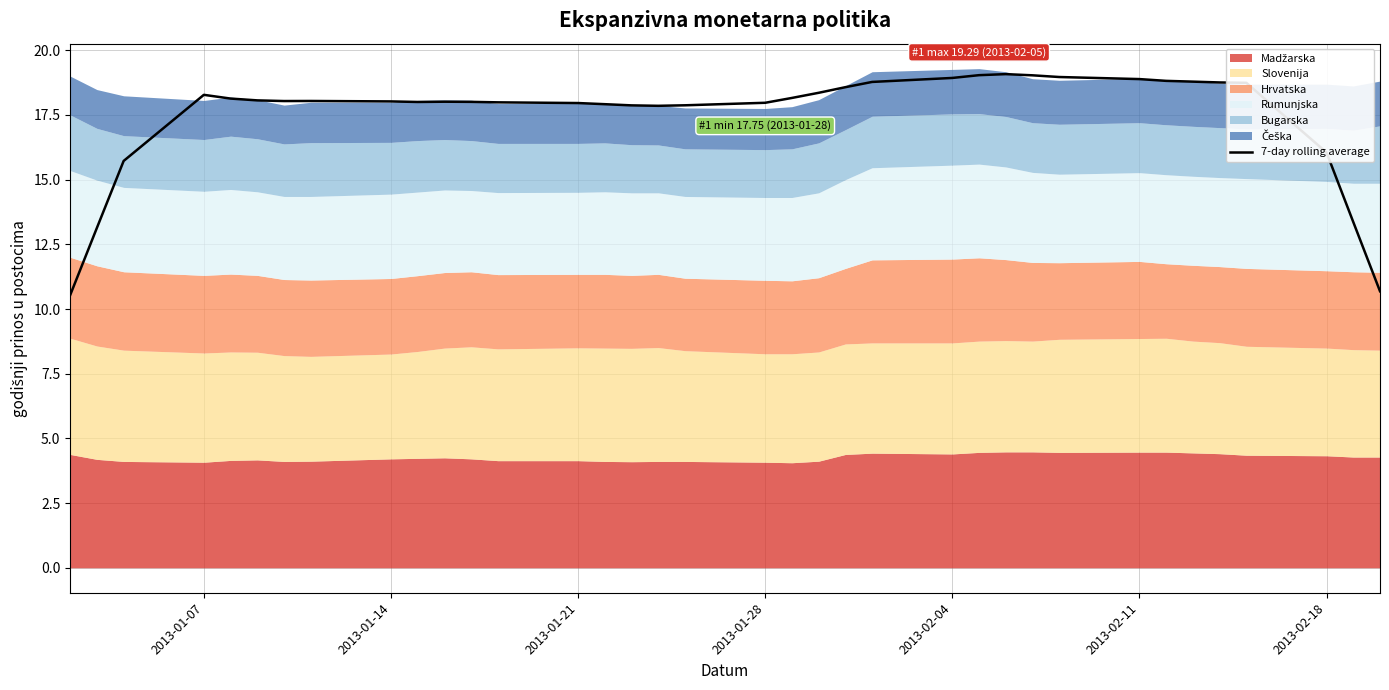

What is the maximum value for 7-day rolling average?

19.1